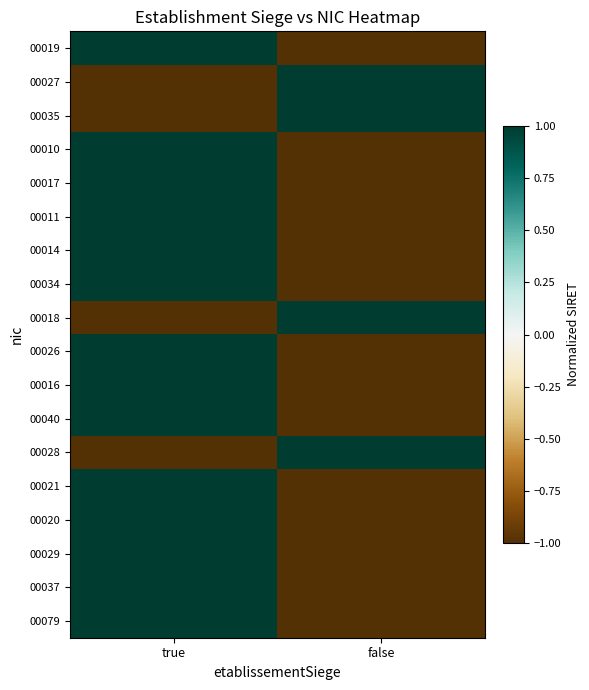

At which category is the sum across all series the highest?

true